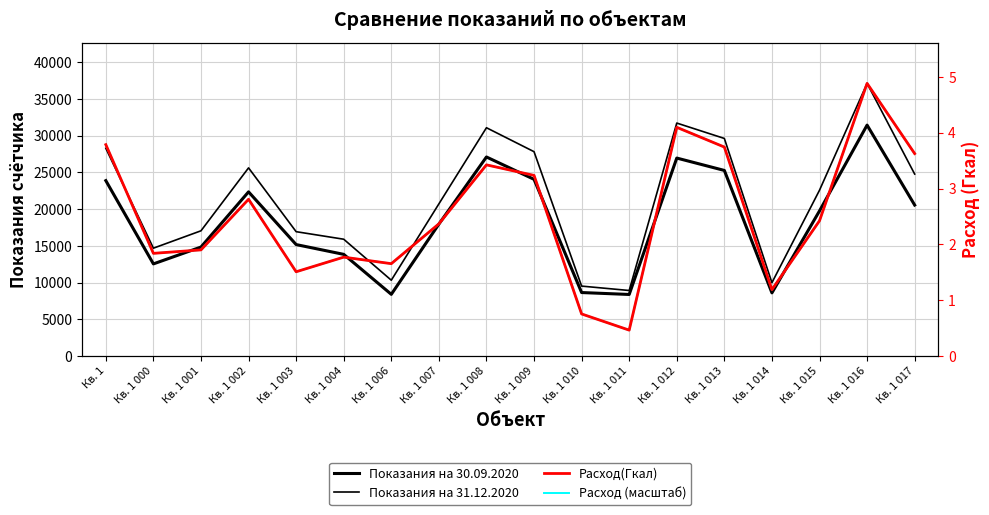

What is the value of the Расход (масштаб) point at the 15th from the left?

9041.9